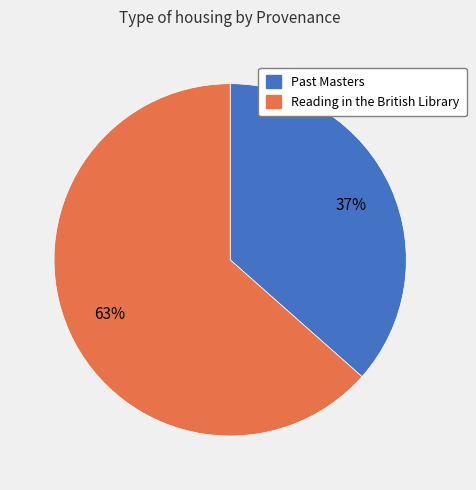

To the nearest percent, what is the average slice percentage?

50%